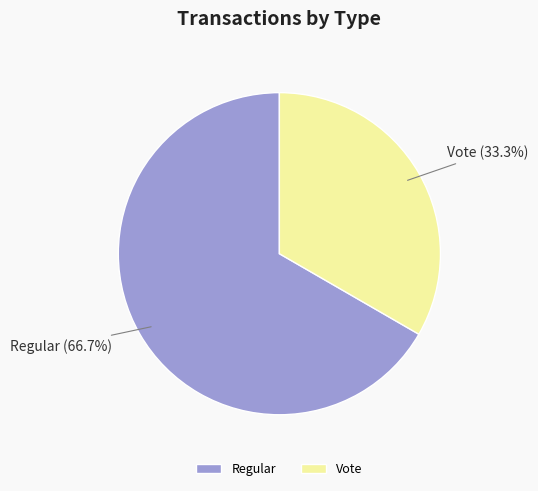

Rank the categories by value from highest to lowest.

Regular, Vote